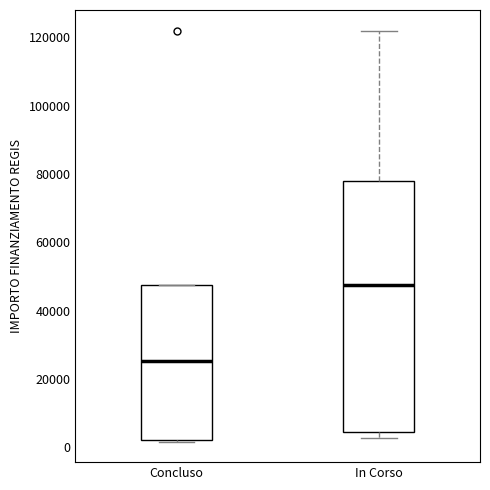

Reading left to right, read every box against the y-axis: the position of its median line, the range the box covers, and the ends of its whiskers. The values are not printed on the chart, so give them approximately, as read against the axis.

Concluso: median 26000, box 2000 to 48000, whiskers 2000 to 48000
In Corso: median 48000, box 4000 to 78000, whiskers 2000 to 122000